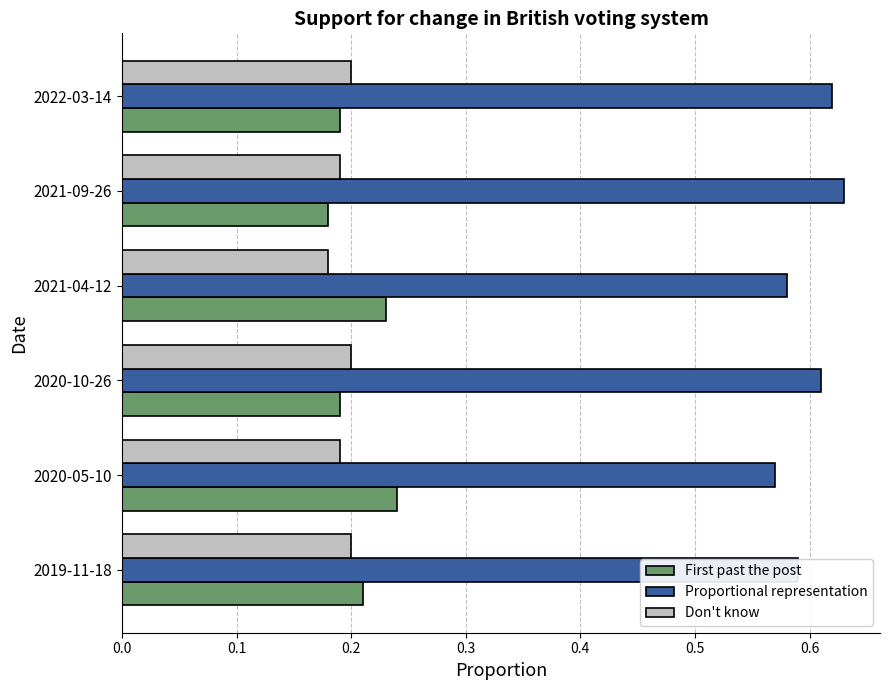

Which series has the largest total across all categories?

Proportional representation